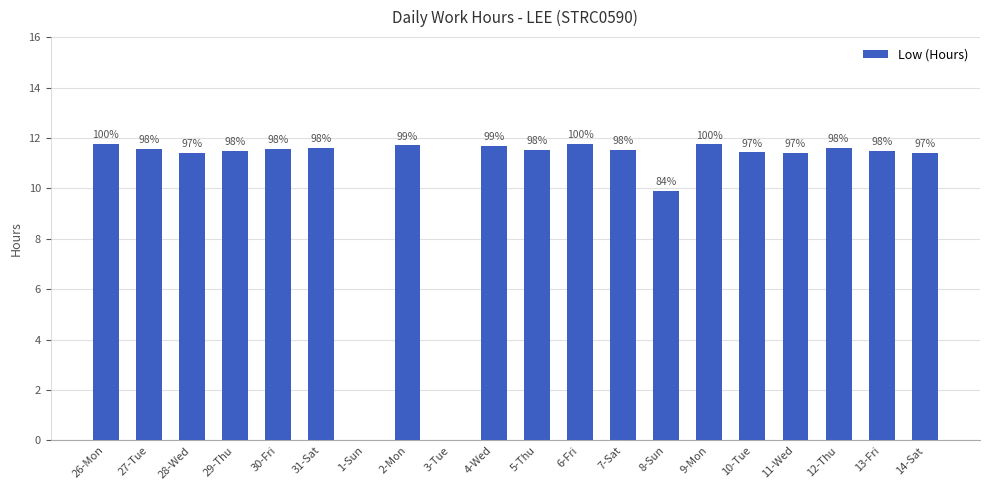

What is the sum of the values at 2-Mon and 1-Sun?

11.7